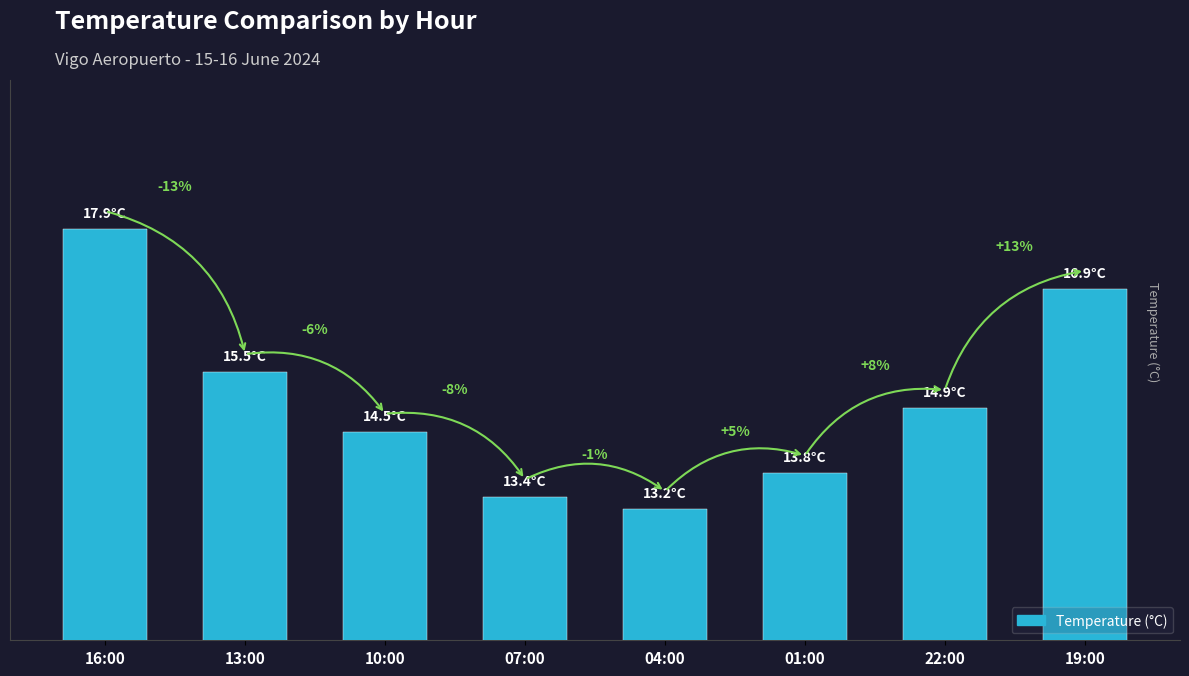

Rank the categories by value from lowest to highest.

04:00, 07:00, 01:00, 10:00, 22:00, 13:00, 19:00, 16:00